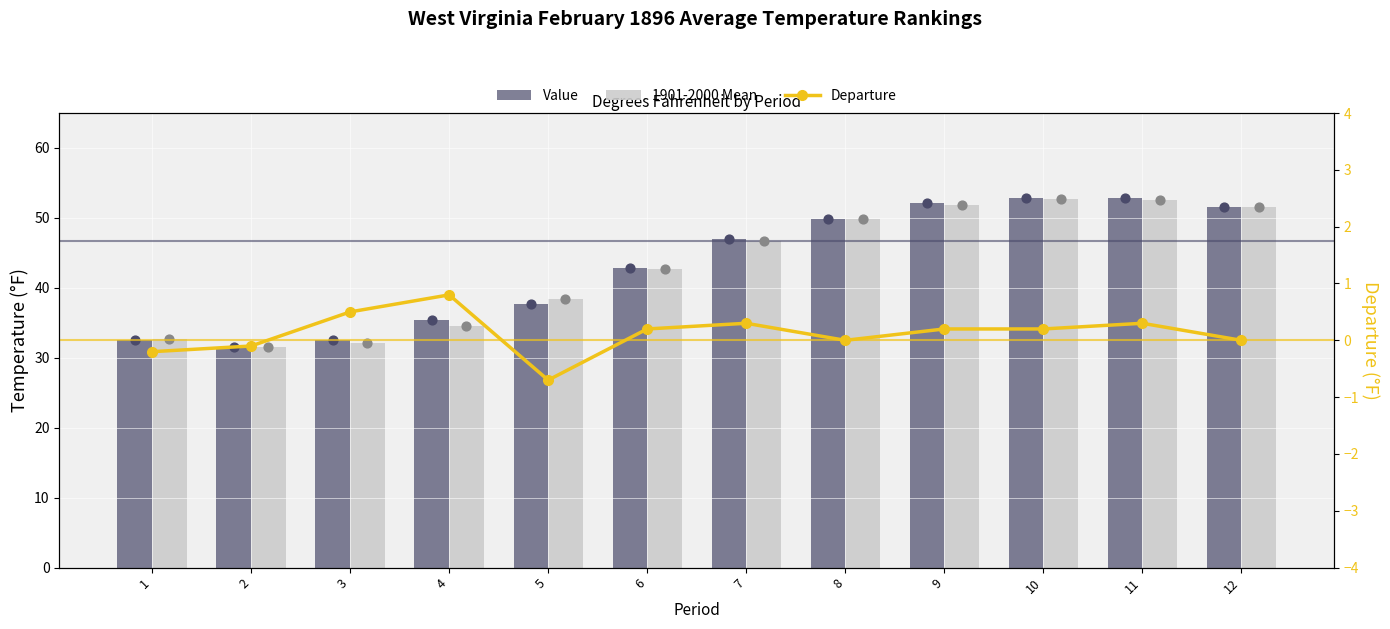

Which series has the largest total across all categories?

Value